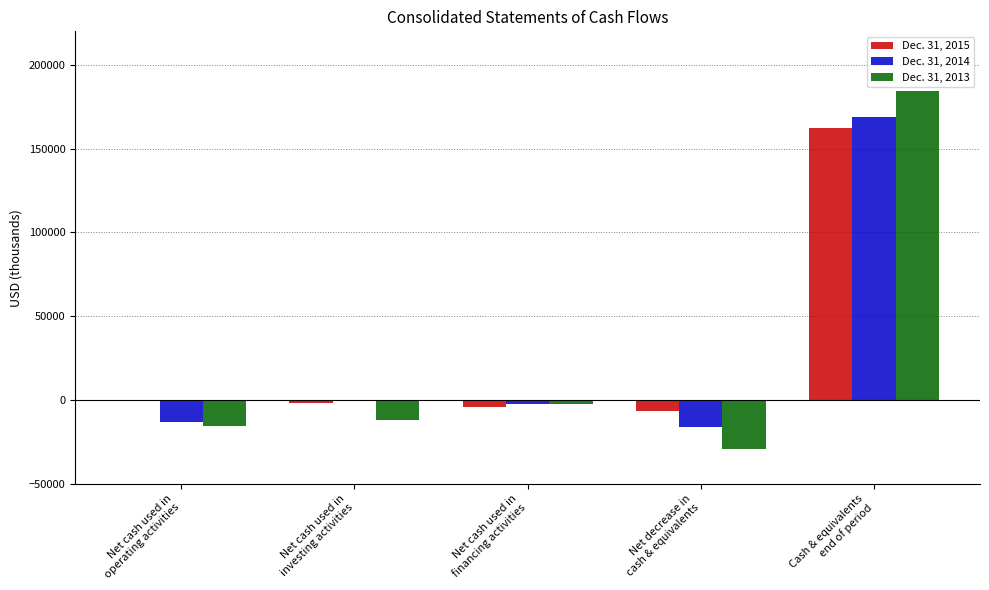

Which category has the highest value in the Dec. 31, 2013 series?

Cash & equivalents
end of period